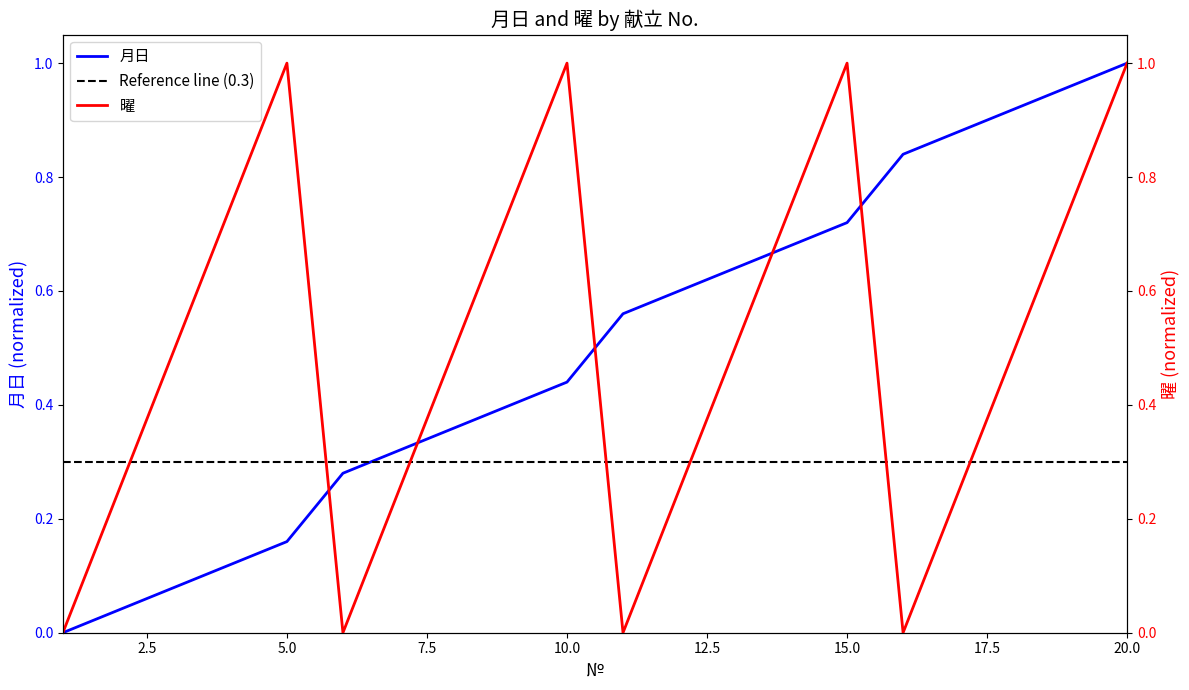

At which label does 月日 reach its minimum?

1